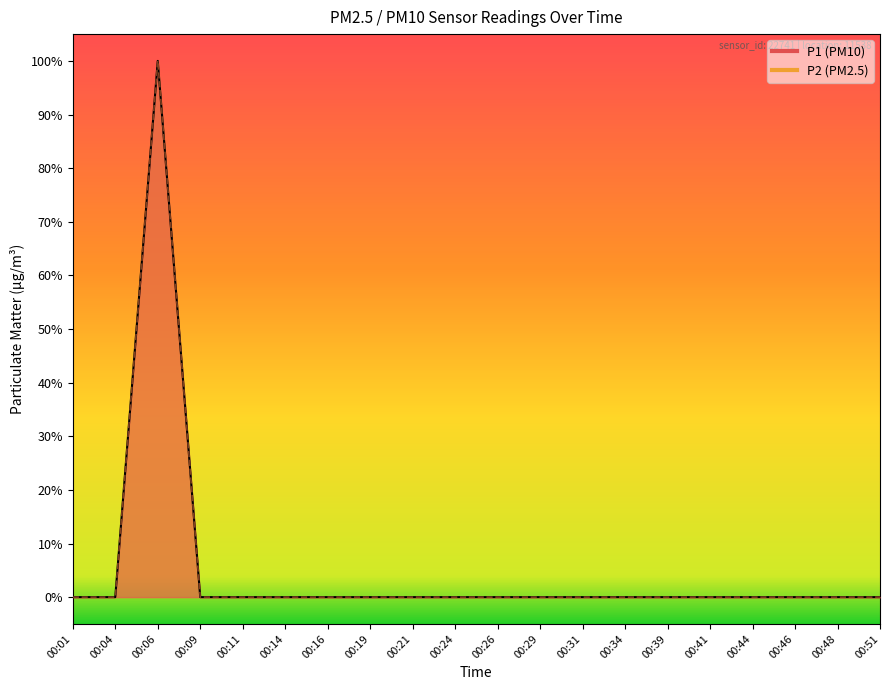

The value of P2 line at 00:34 is 0. True or false?

True